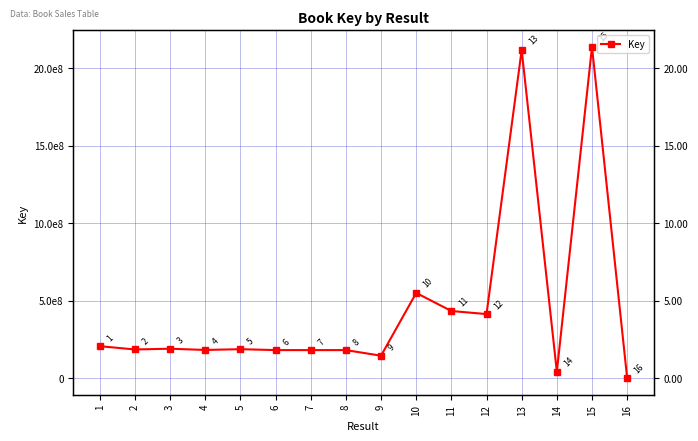

Is it true that the value at 4 is 182955171?

True